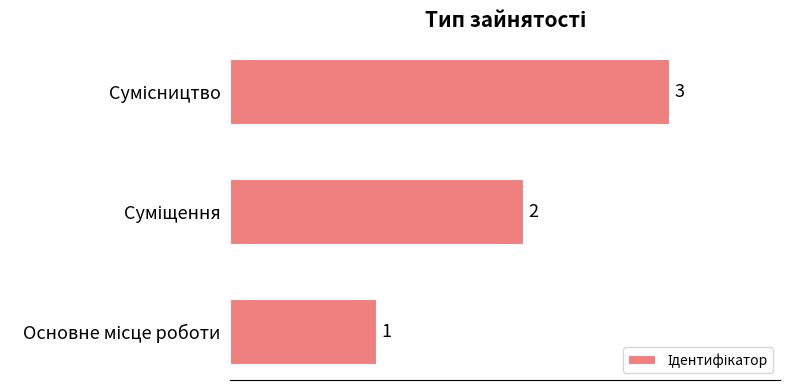

What is the greatest value displayed?

3